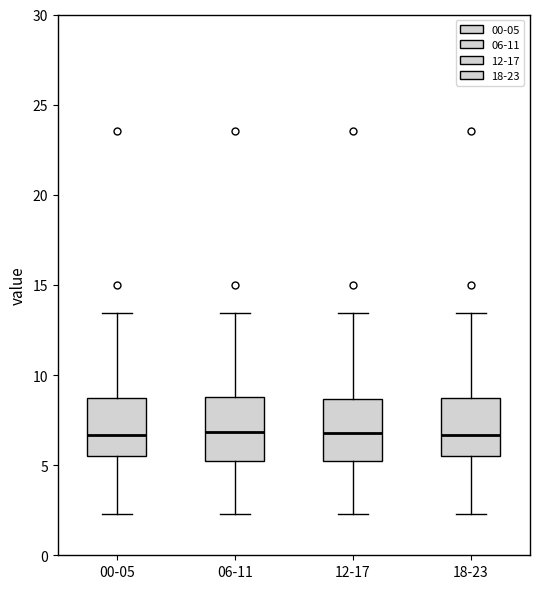

Reading left to right, read every box against the y-axis: the position of its median line, the range the box covers, and the ends of its whiskers. The values are not printed on the chart, so give them approximately, as read against the axis.

00-05: median 6.5, box 5.5 to 8.5, whiskers 2.5 to 13.5
06-11: median 7.0, box 5.0 to 9.0, whiskers 2.5 to 13.5
12-17: median 7.0, box 5.0 to 8.5, whiskers 2.5 to 13.5
18-23: median 6.5, box 5.5 to 8.5, whiskers 2.5 to 13.5